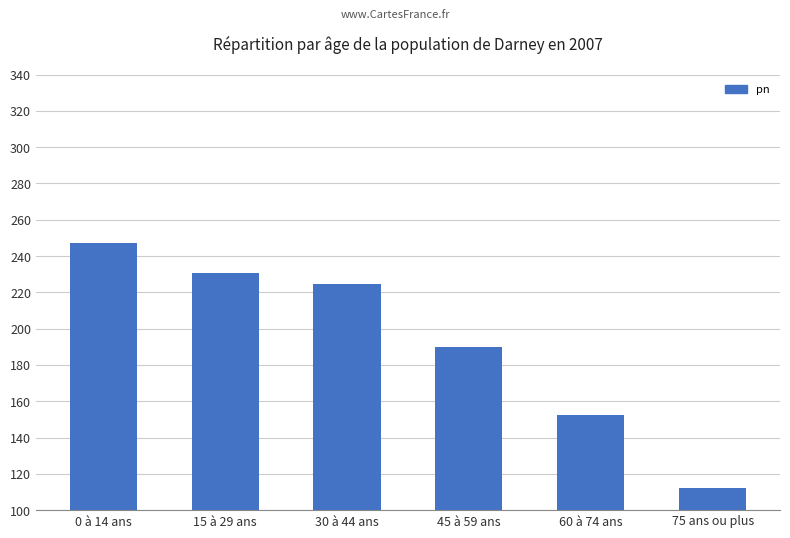

What is the greatest value displayed?

247.3